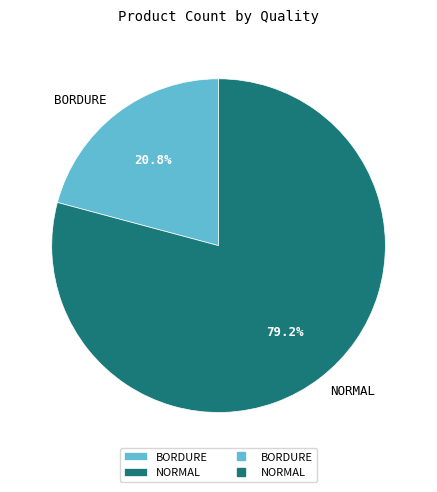

To the nearest percent, what is the average slice percentage?

50%